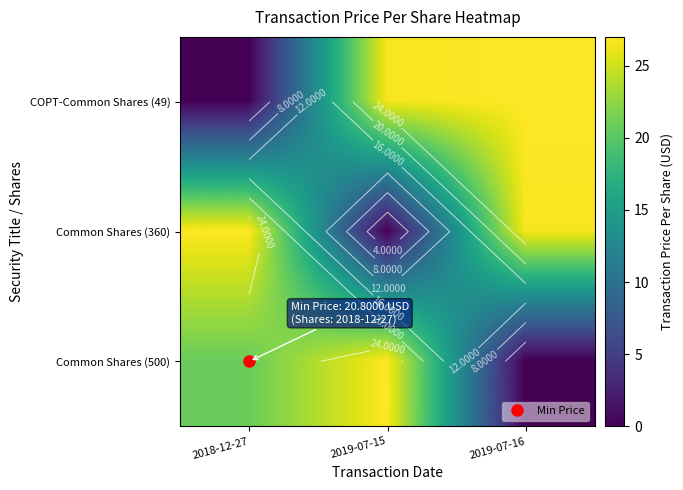

True or false: Common Shares (500) has a value of 10.9 at 2018-12-27.

False